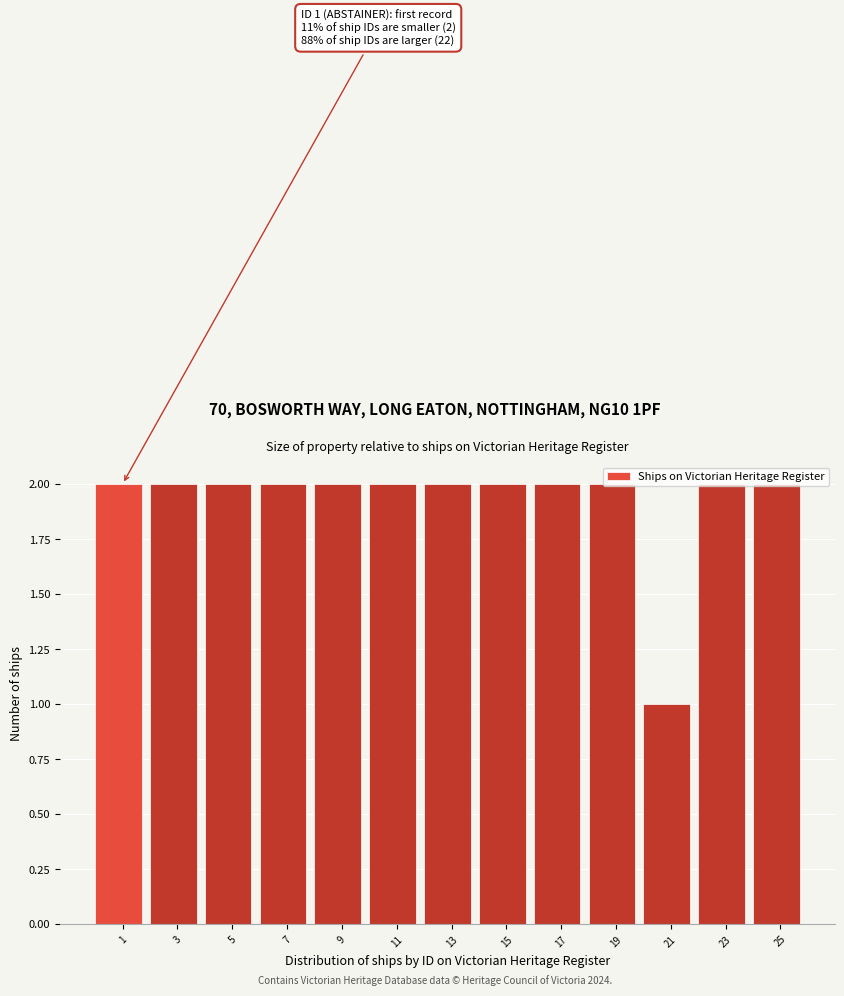

At which category does the chart reach its minimum across all series?

21